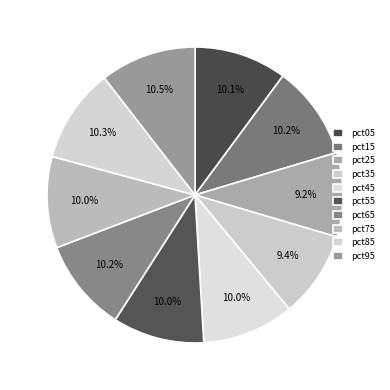

Does any single category account for the majority?

No